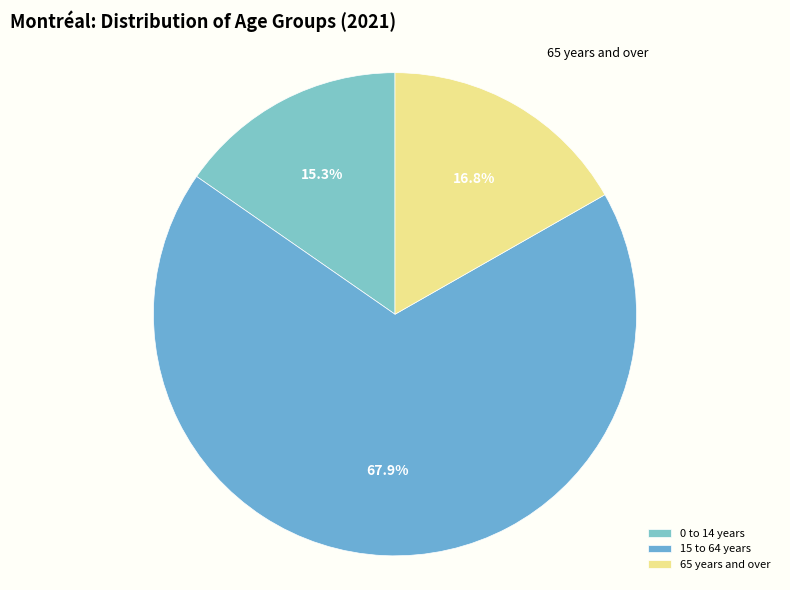

How many segments does this pie chart have?

3